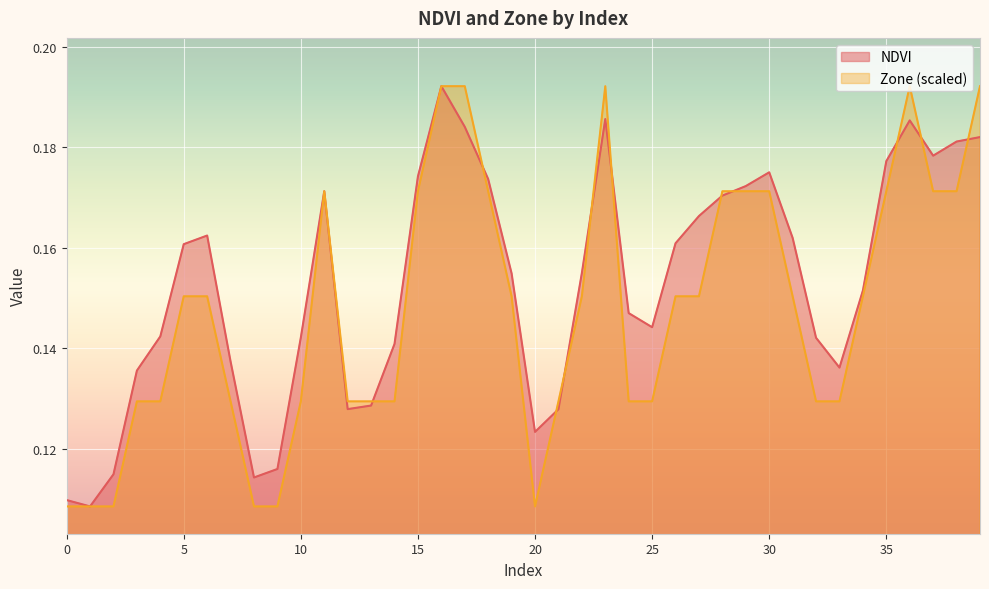

Between 25 and 27, which series saw the biggest shift?

NDVI